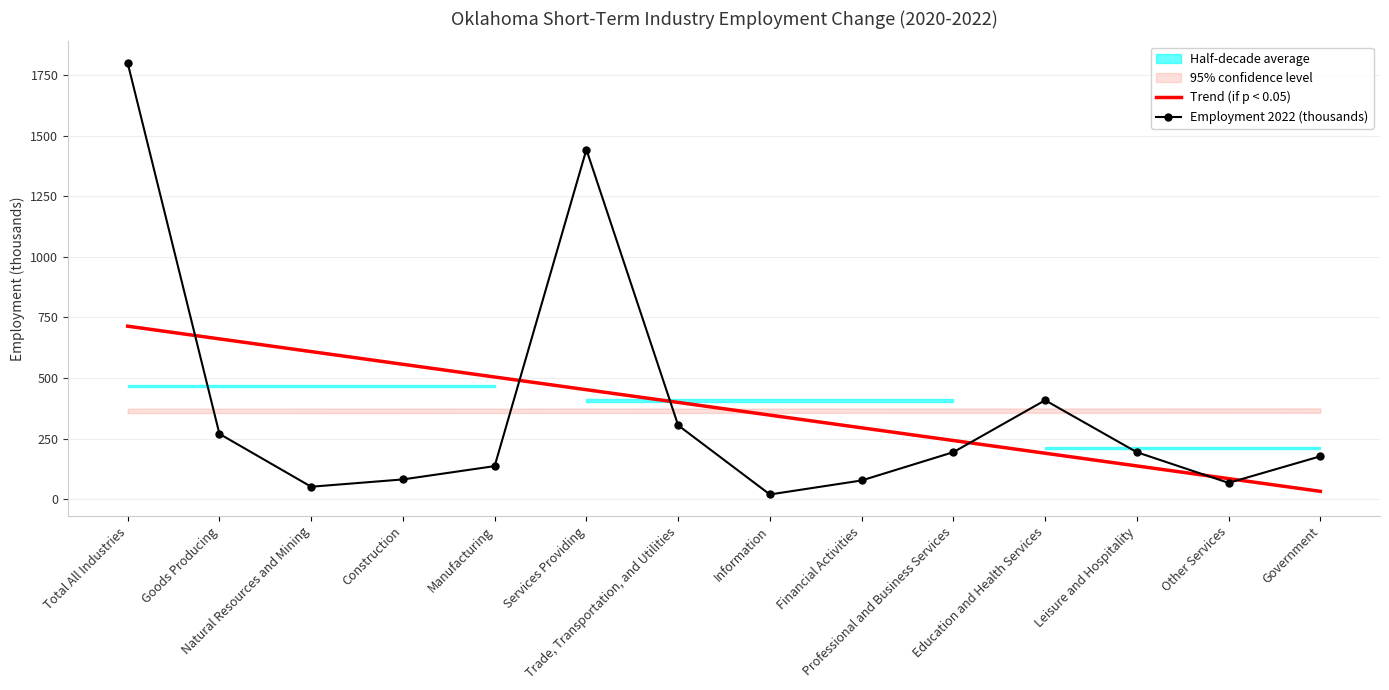

What is the average value of the Trend (if p < 0.05) series?

373.2